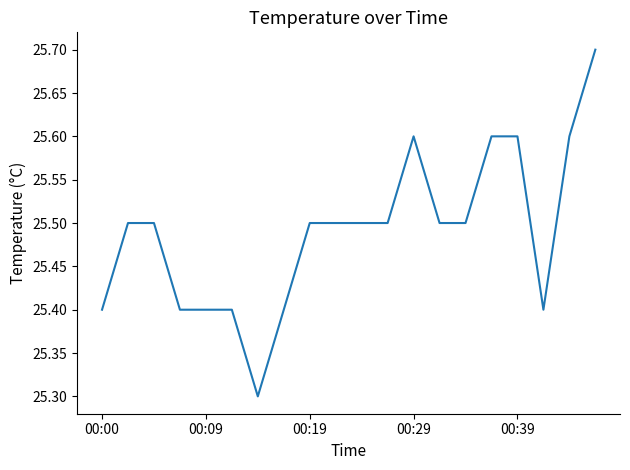

Is this an area chart (filled region under the line)?

No